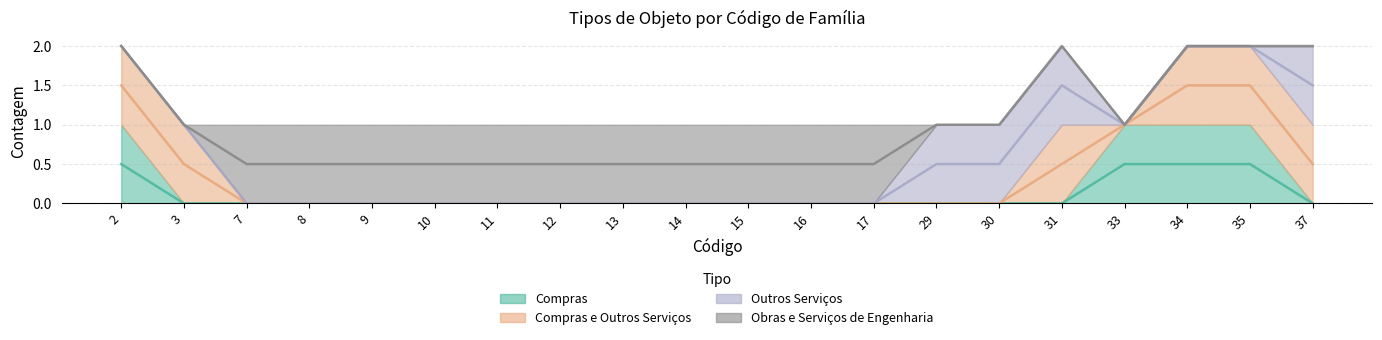

Reading left to right, transcribe all the data shown in this chart.

Compras: 1	0	0	0	0	0	0	0	0	0	0	0	0	0	0	0	1	1	1	0
Compras e Outros Serviços: 1	1	0	0	0	0	0	0	0	0	0	0	0	0	0	1	0	1	1	1
Outros Serviços: 0	0	0	0	0	0	0	0	0	0	0	0	0	1	1	1	0	0	0	1
Obras e Serviços de Engenharia: 0	0	1	1	1	1	1	1	1	1	1	1	1	0	0	0	0	0	0	0